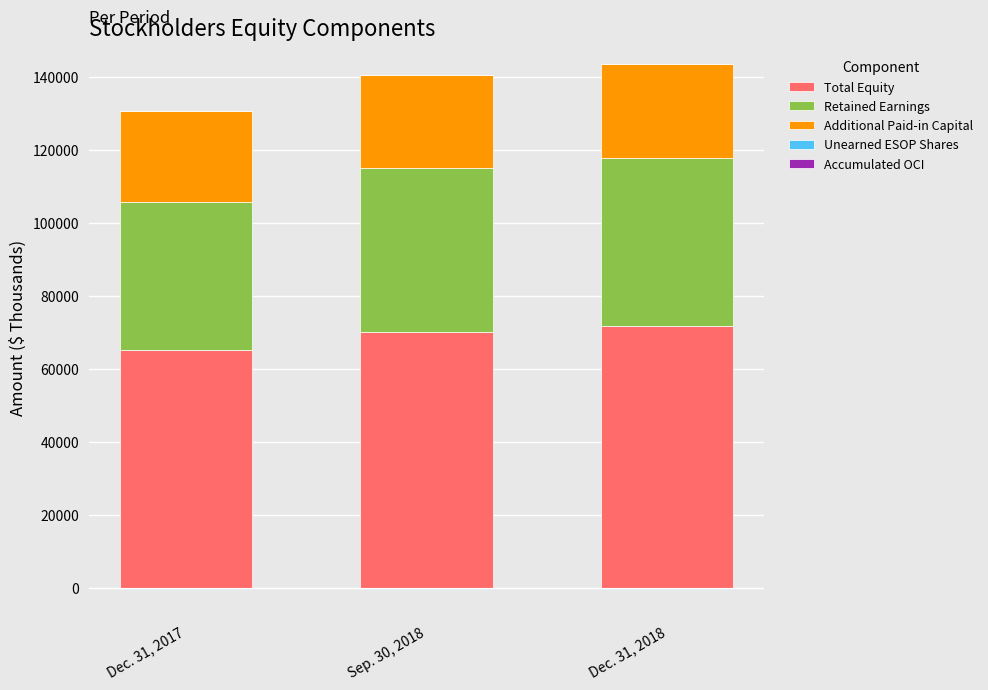

What is the difference between the second highest and minimum values in the Unearned ESOP Shares series?

84